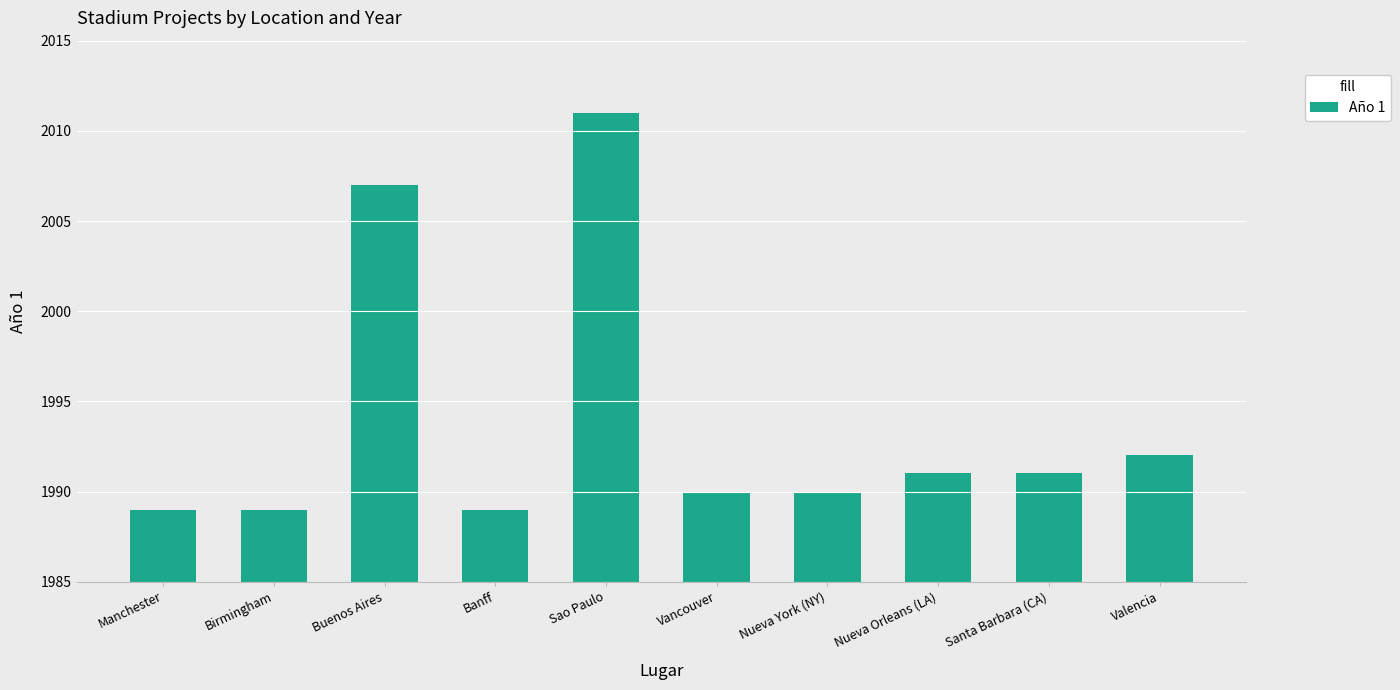

What is the difference between the values at Manchester and Sao Paulo?

22